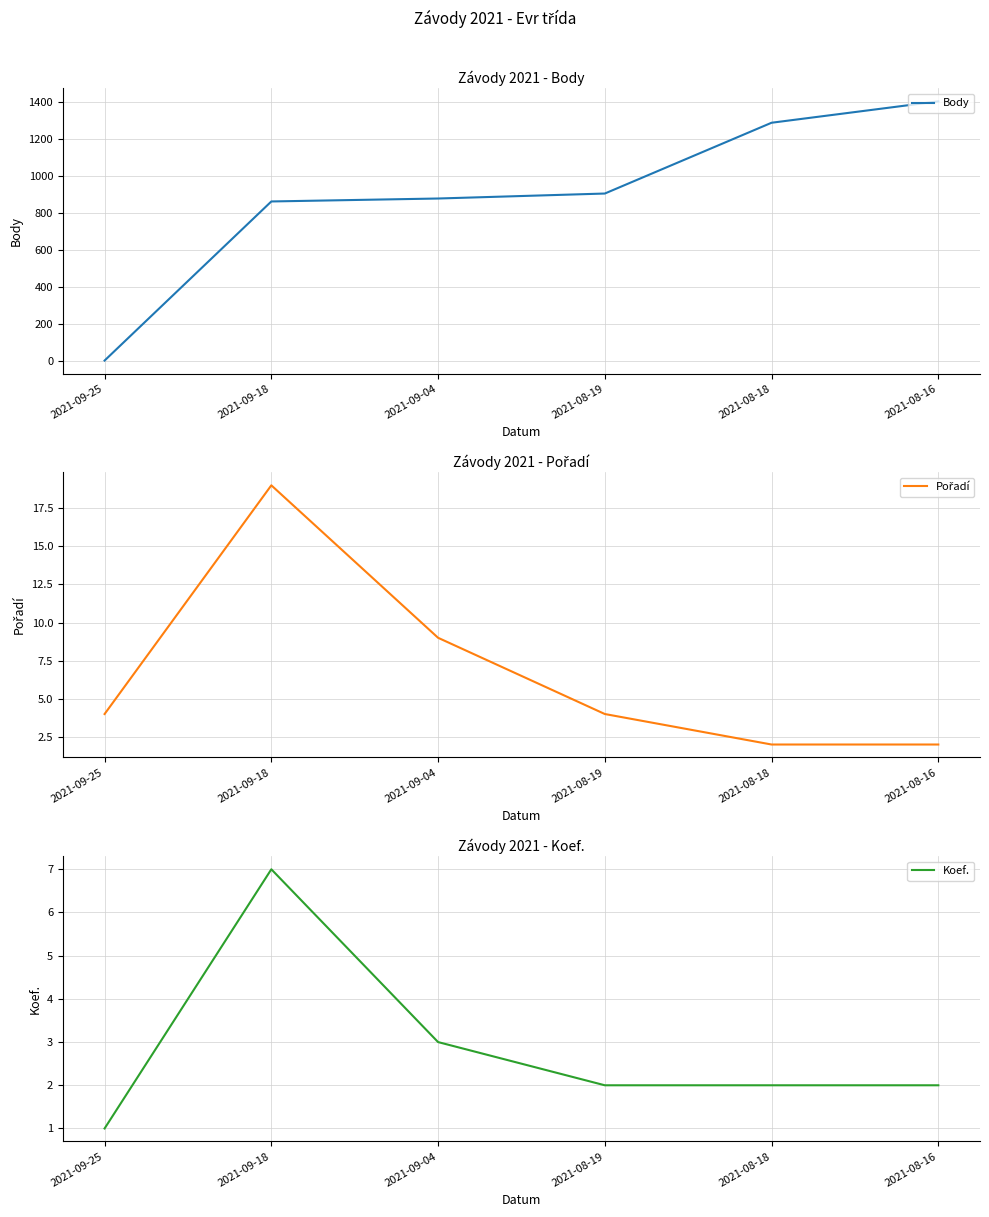

Which category has the highest value in the Body series?

2021-08-16